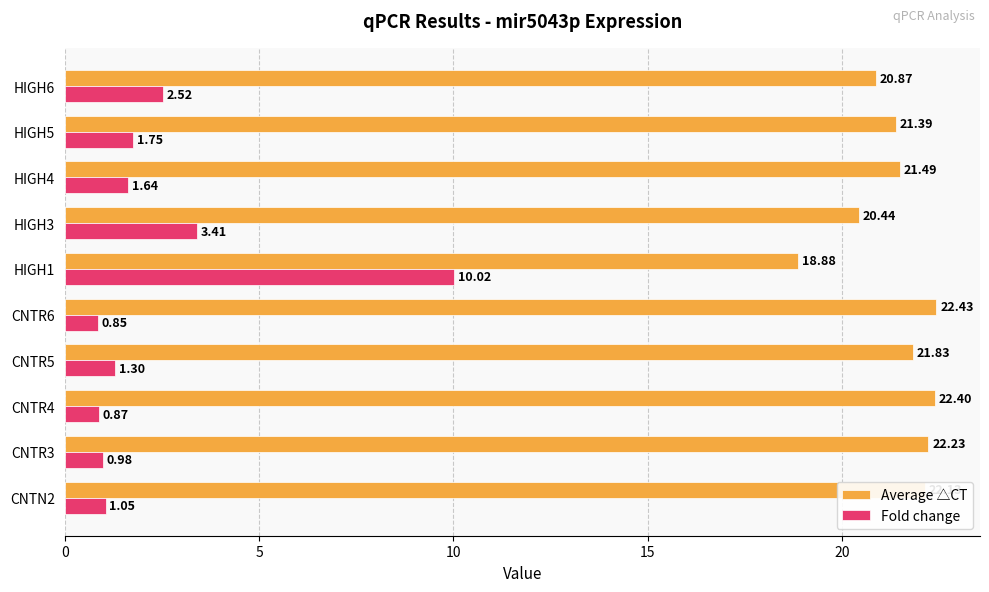

Rank the series by their maximum value, from lowest to highest.

Fold change, Average △CT